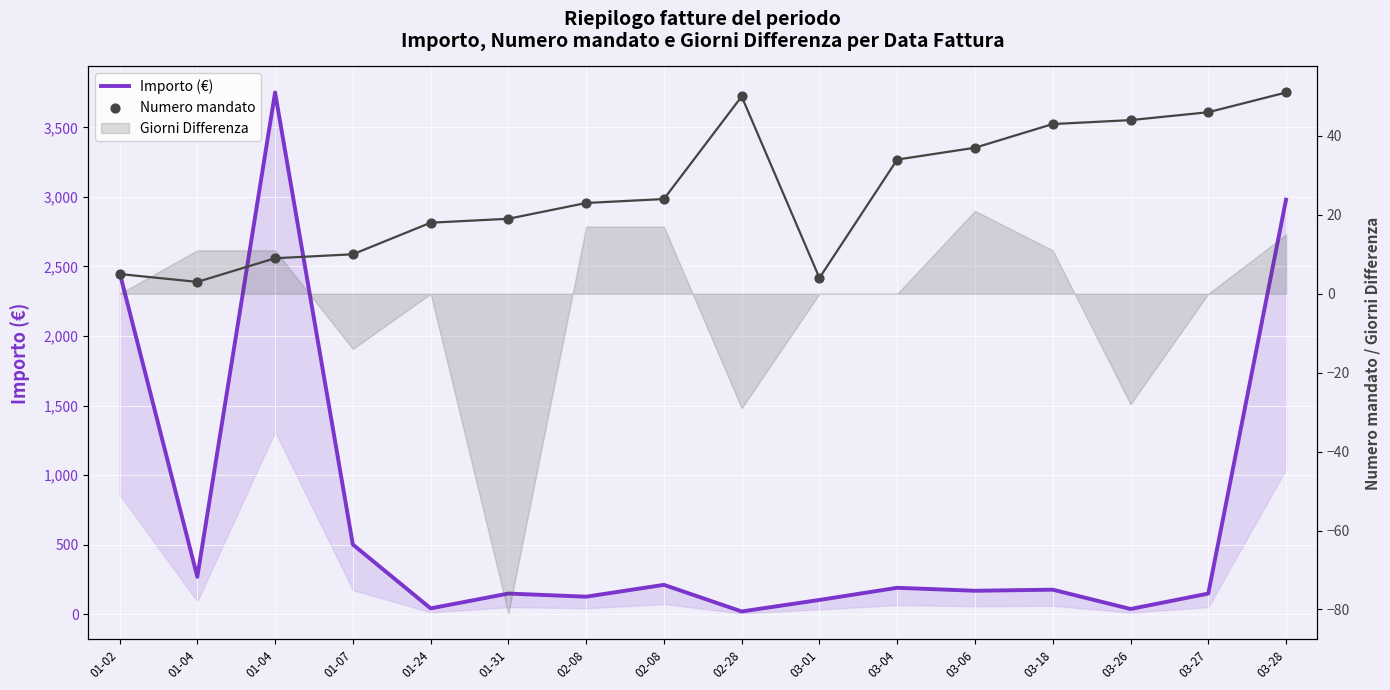

At which category is the sum across all series the highest?

01-04